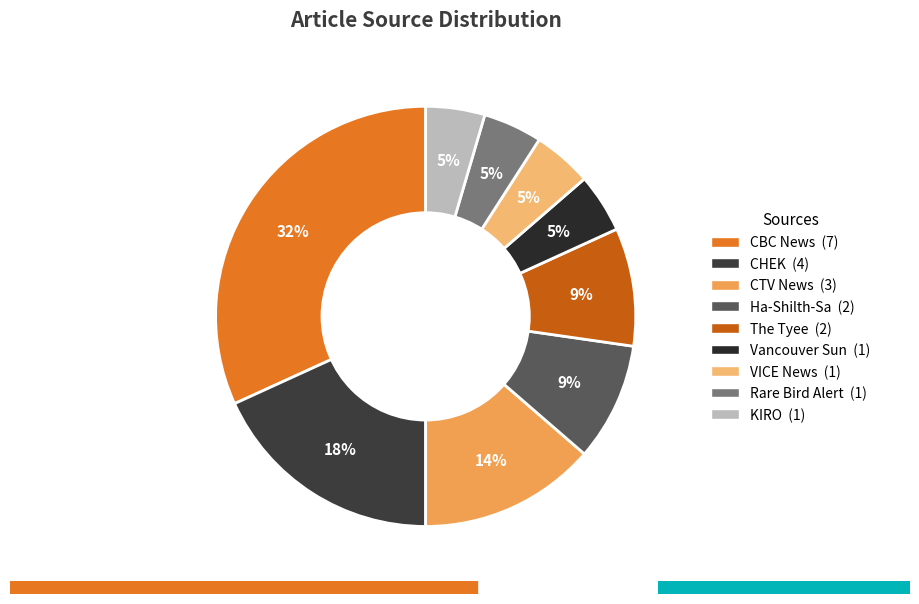

Which category has the smallest portion of the pie?

Vancouver Sun